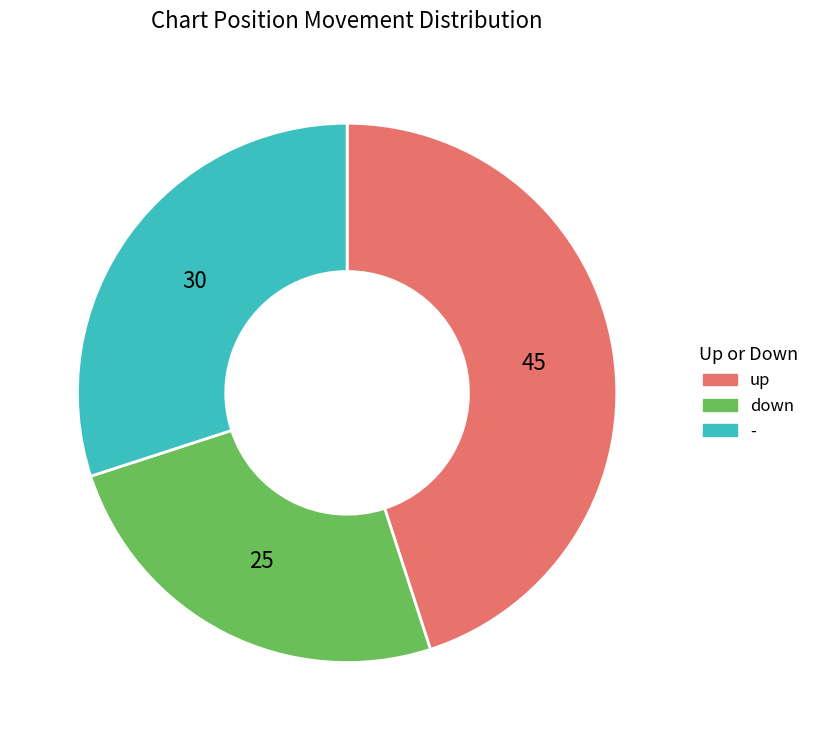

Which has a higher value, down or up?

up